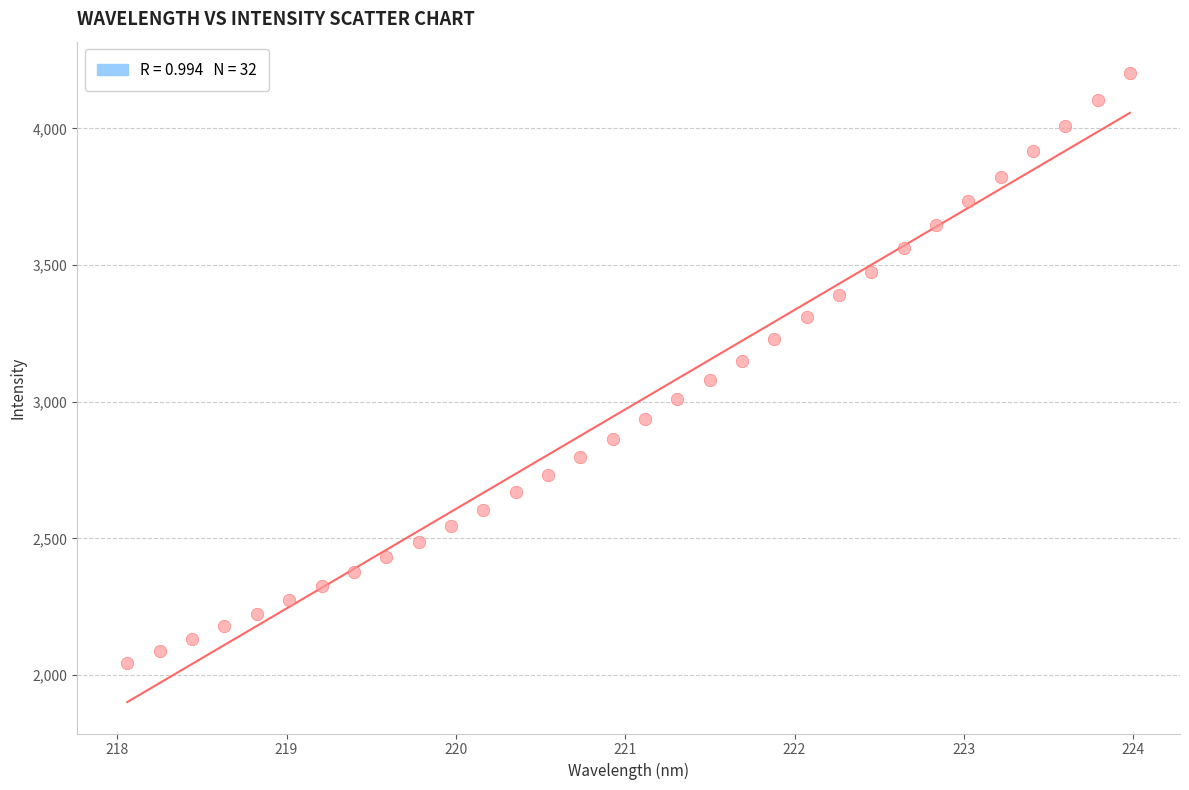

What is the range of Y values (max minus min)?

2158.2